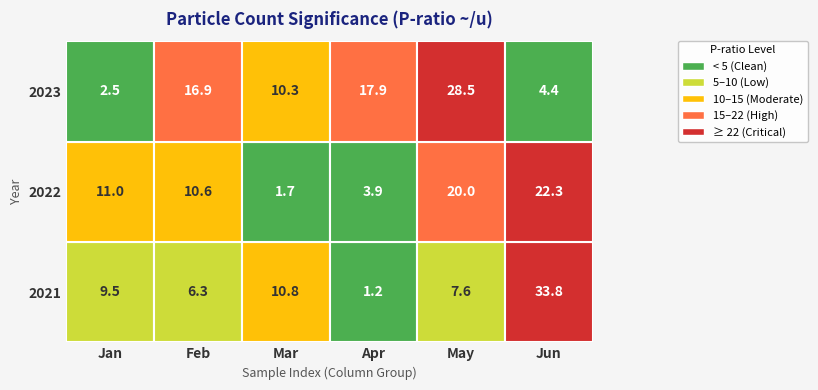

What is the difference between the second highest and minimum values in the 2023 series?

15.4